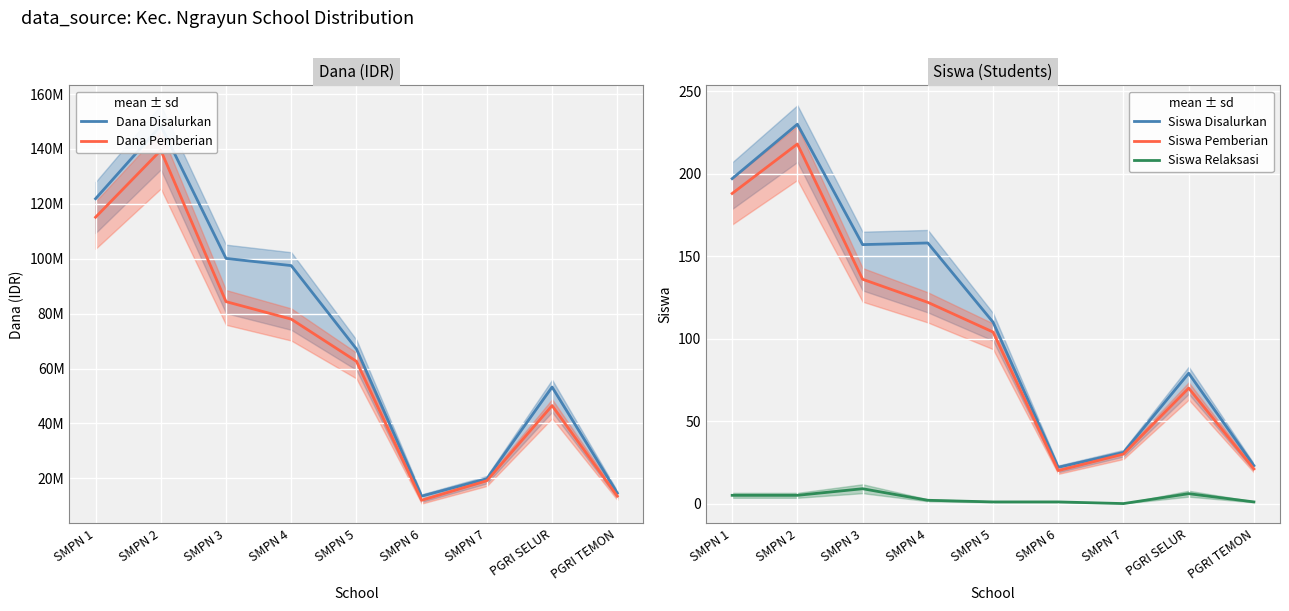

What is the sum of all Siswa Pemberian values?

909